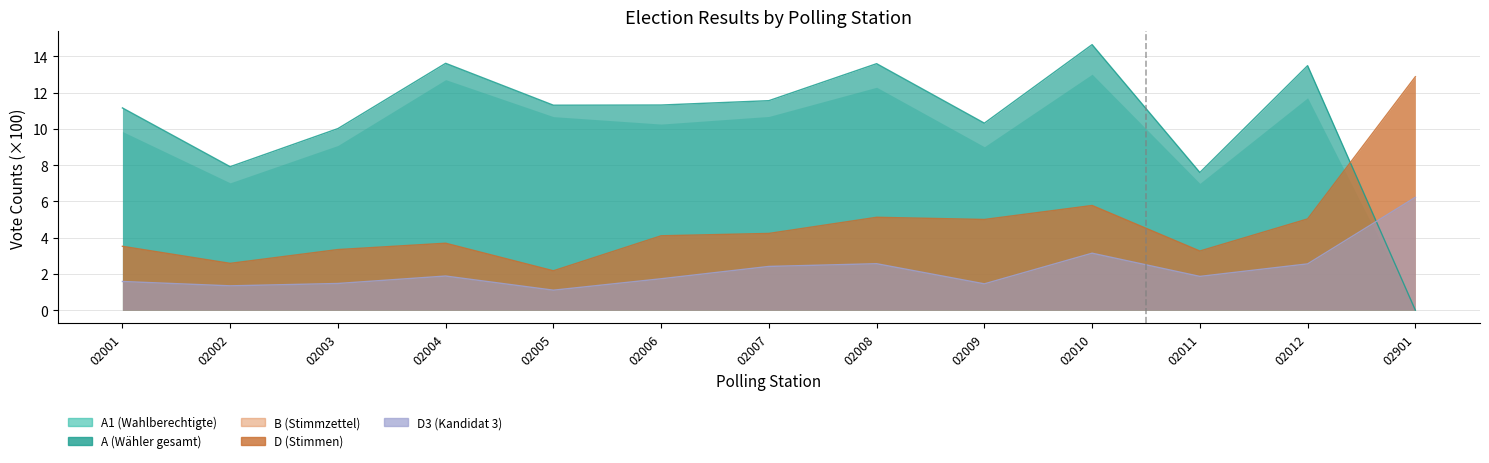

True or false: A1 and D3 intersect in this chart.

True